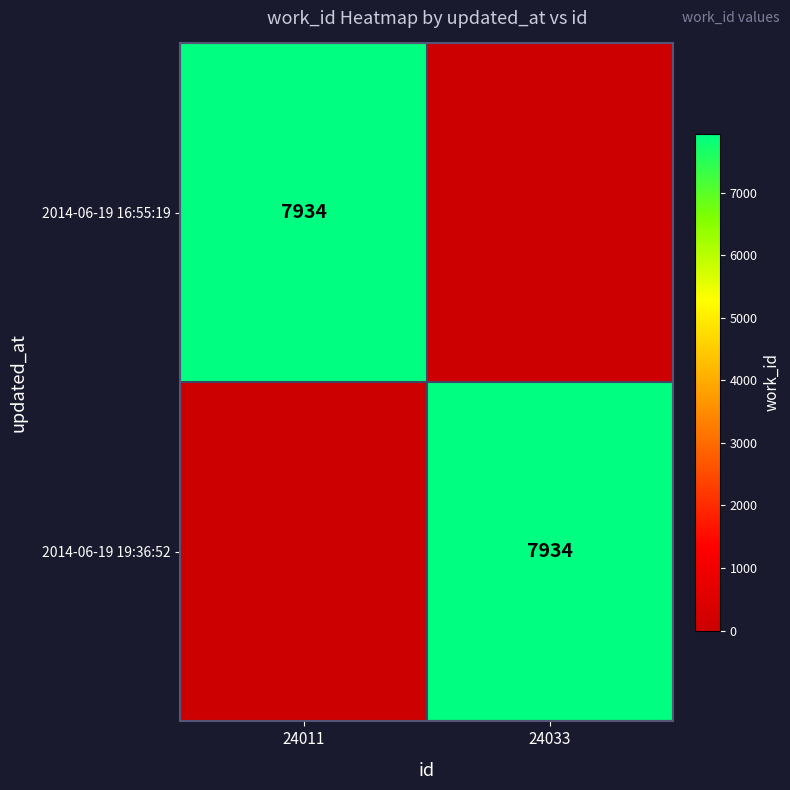

The 2014-06-19 19:36:52 series shows 7934 at 24033. True or false?

True